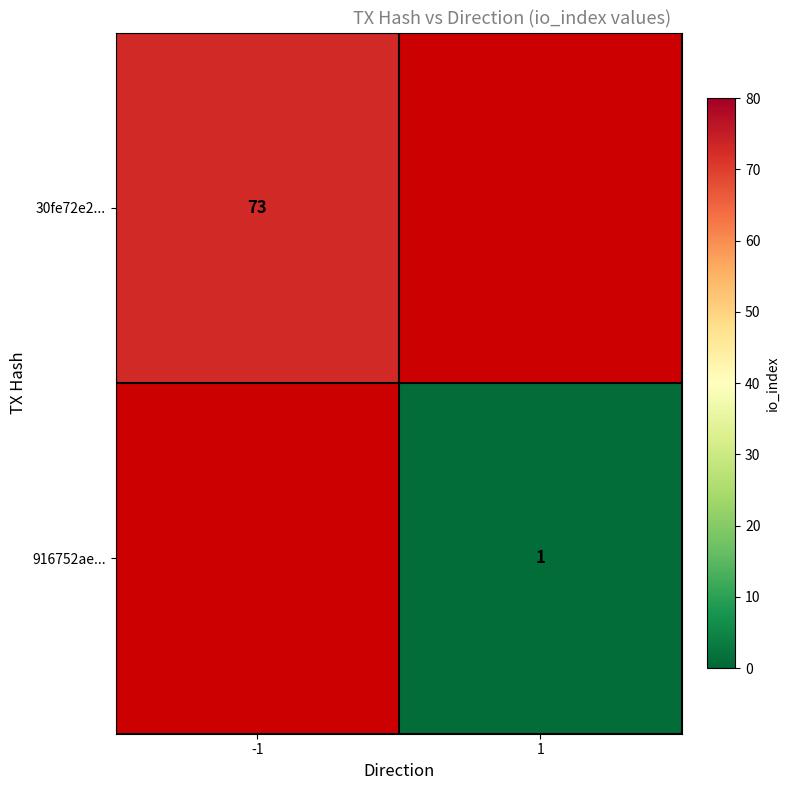

True or false: 30fe72e2... has a value of 25 at -1.

False